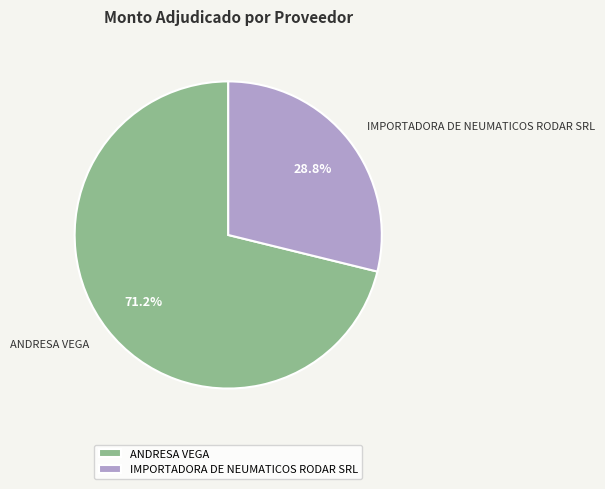

What is the largest slice in the pie chart?

ANDRESA VEGA